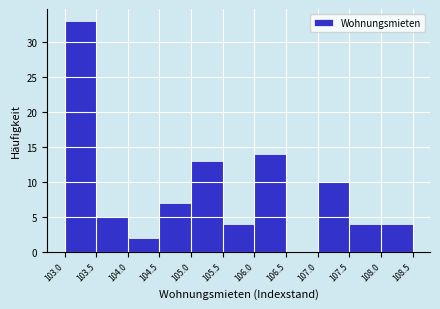

Reading left to right, list every bar in this chart as the range it spans on the x-axis followed by its height. The values are not printed on the chart, so give them approximately, as read against the axis.

103.0 to 103.5: 33
103.5 to 104.0: 5
104.0 to 104.5: 2
104.5 to 105.0: 7
105.0 to 105.5: 13
105.5 to 106.0: 4
106.0 to 106.5: 14
106.5 to 107.0: 0
107.0 to 107.5: 10
107.5 to 108.0: 4
108.0 to 108.5: 4